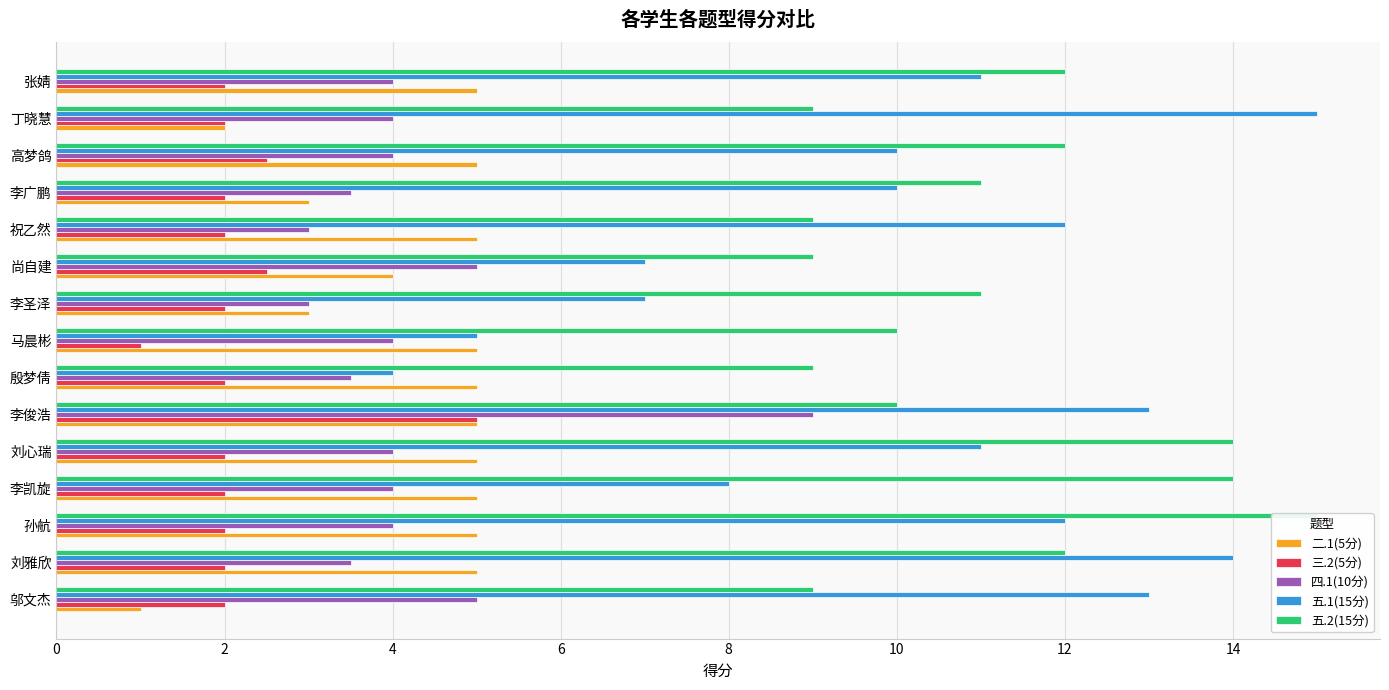

Does the chart contain stacked bars?

No